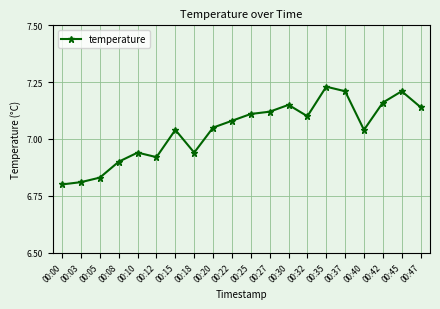

Which label corresponds to the largest value in the chart?

00:35